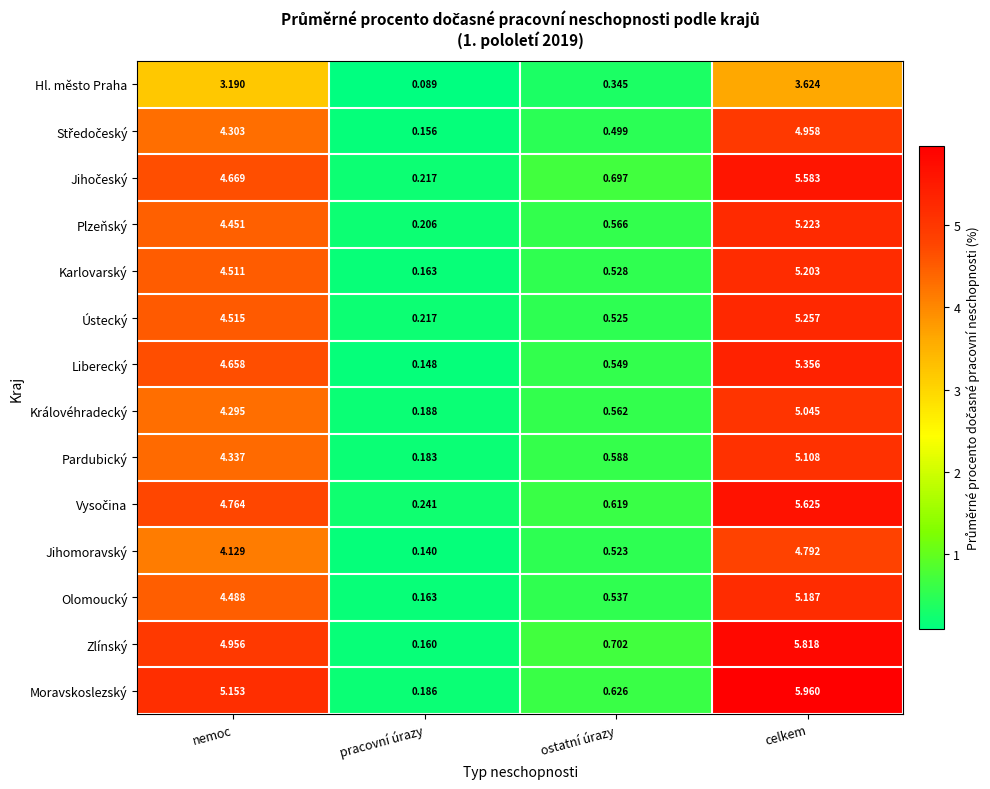

Between ostatní úrazy and celkem, which series saw the biggest shift?

Moravskoslezský